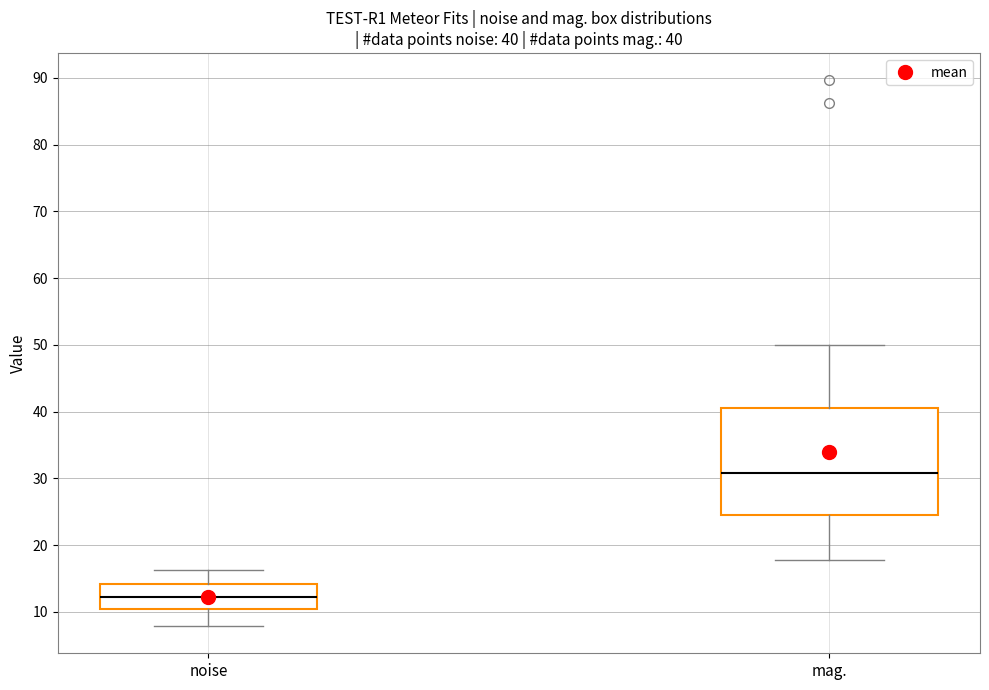

Which box has the lowest median line?

noise